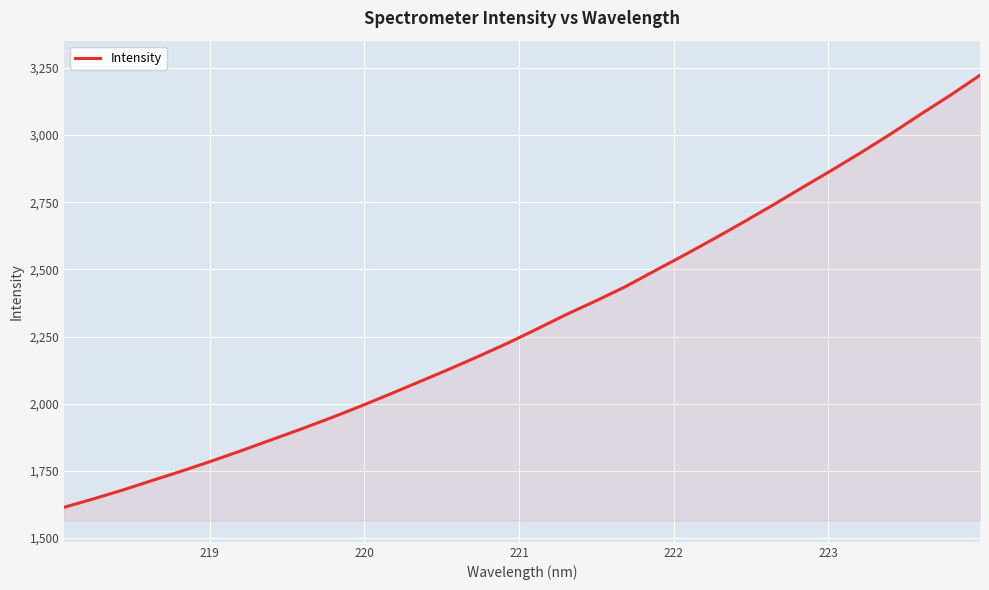

What is the difference between the maximum and minimum values?

1608.1